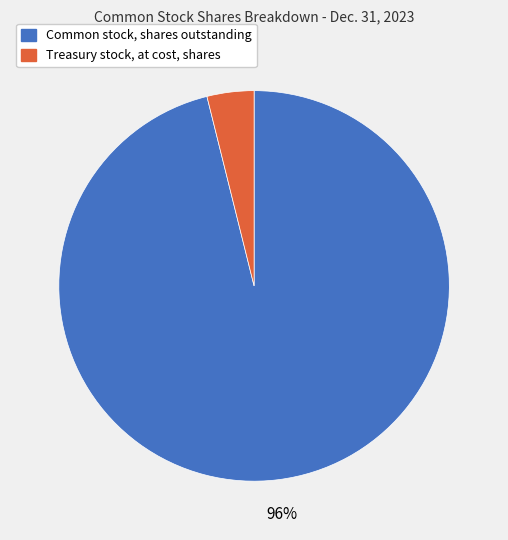

Is there a majority slice in this chart?

Yes